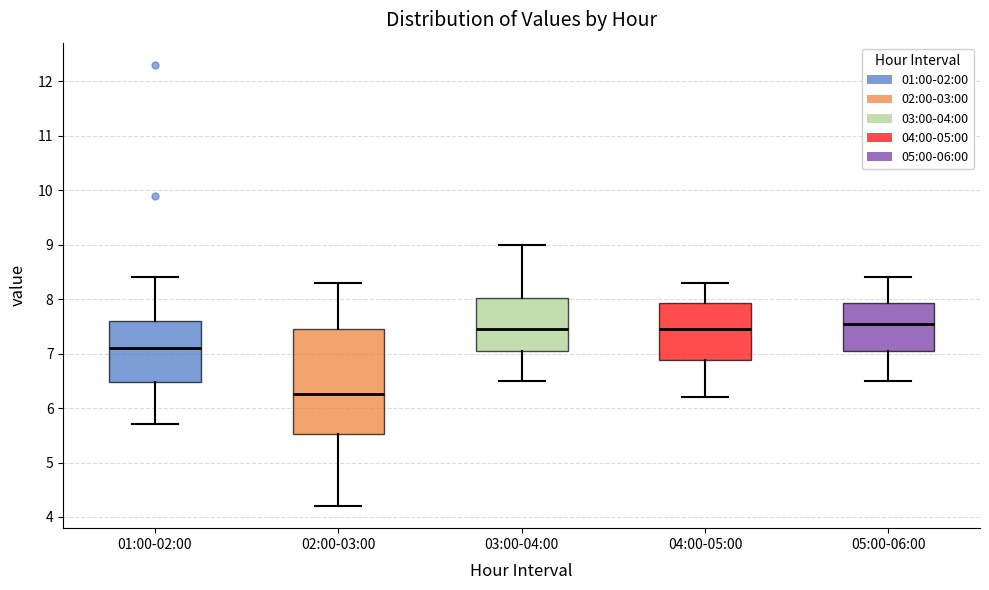

Where does the upper whisker of the box for 03:00-04:00 end on the y-axis? The values are not printed on the chart, so give them approximately, as read against the axis.

9.0